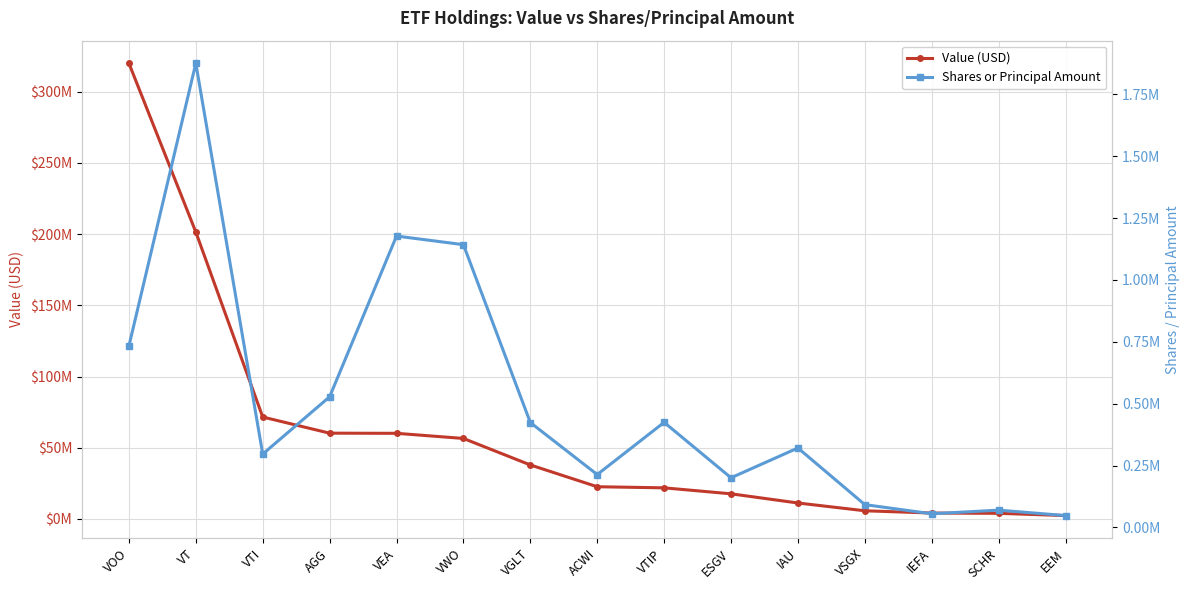

True or false: Shares or Principal Amount and Value (USD) intersect in this chart.

False